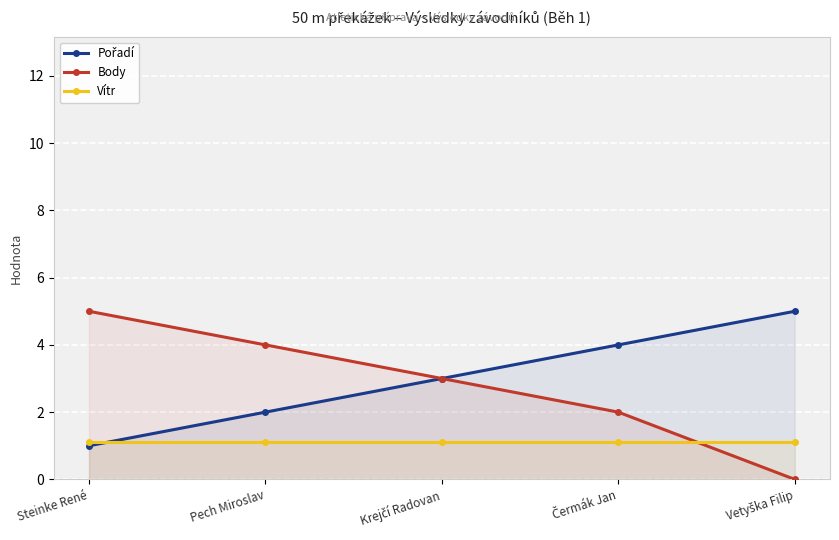

How many categories are shown in the chart?

5